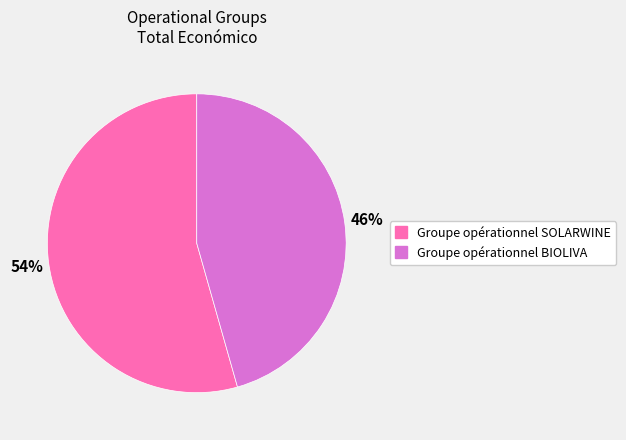

Approximately how many times larger is the value at Groupe opérationnel SOLARWINE compared to Groupe opérationnel BIOLIVA?

1.2